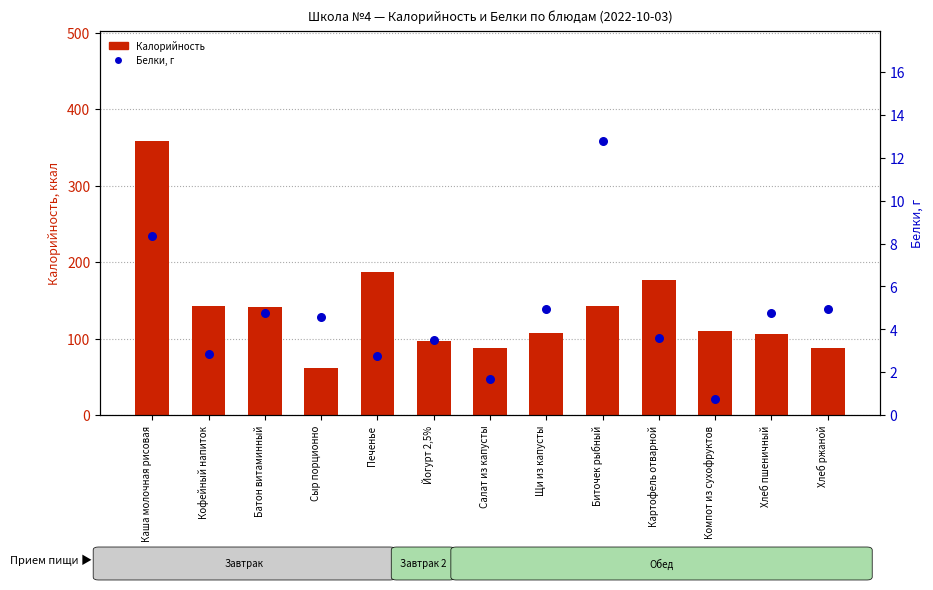

What are all the series names shown in the legend?

Калорийность, Белки, г